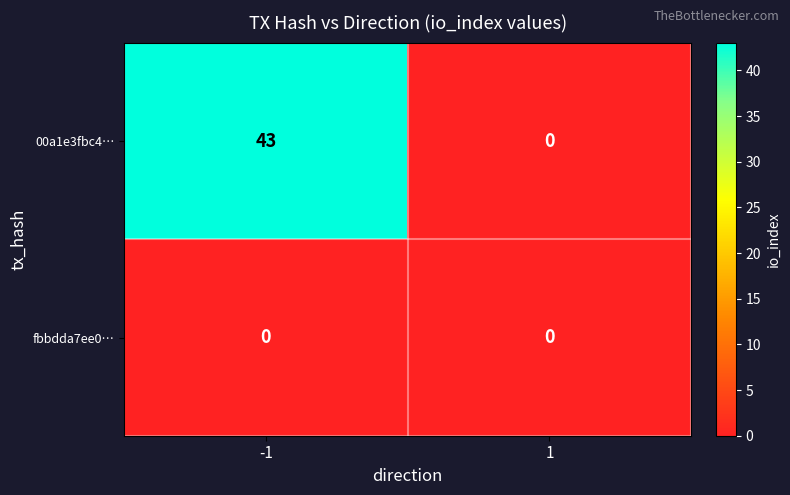

Which series has the widest spread of values?

00a1e3fbc4…